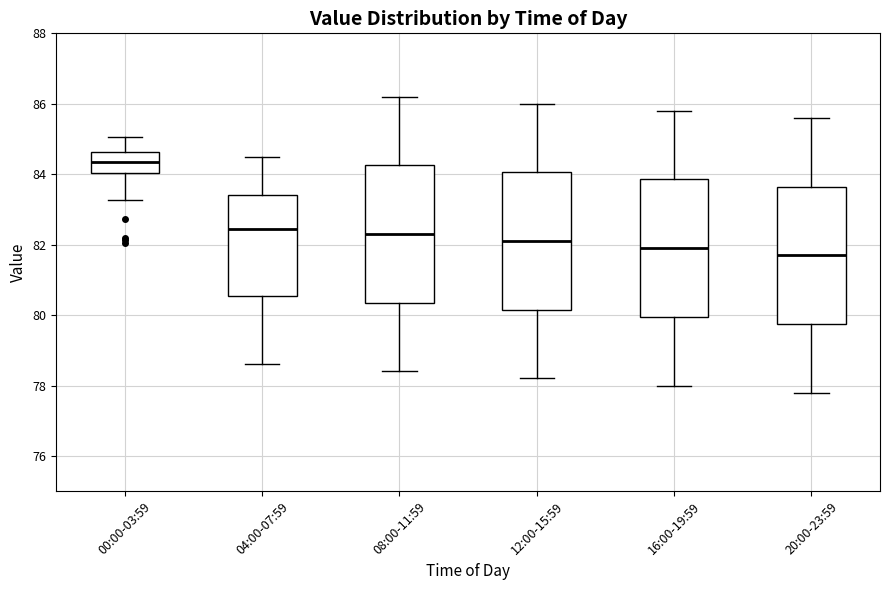

Reading left to right, transcribe this box plot: for each box, give where its median line is, the range the box spans, and where its two whiskers end, as read against the y-axis. The values are not printed on the chart, so give them approximately, as read against the axis.

00:00-03:59: median 84.4, box 84.0 to 84.6, whiskers 83.2 to 85.0
04:00-07:59: median 82.4, box 80.6 to 83.4, whiskers 78.6 to 84.6
08:00-11:59: median 82.4, box 80.4 to 84.2, whiskers 78.4 to 86.2
12:00-15:59: median 82.2, box 80.2 to 84.0, whiskers 78.2 to 86.0
16:00-19:59: median 82.0, box 80.0 to 83.8, whiskers 78.0 to 85.8
20:00-23:59: median 81.8, box 79.8 to 83.6, whiskers 77.8 to 85.6